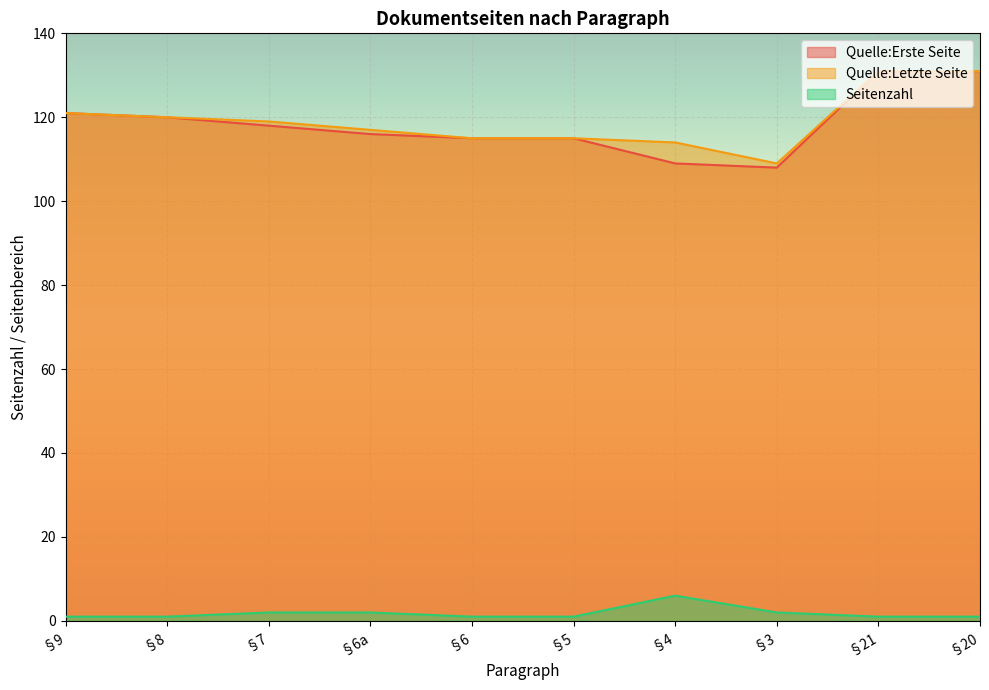

True or false: Quelle:Erste Seite and Quelle:Letzte Seite cross at least once.

False